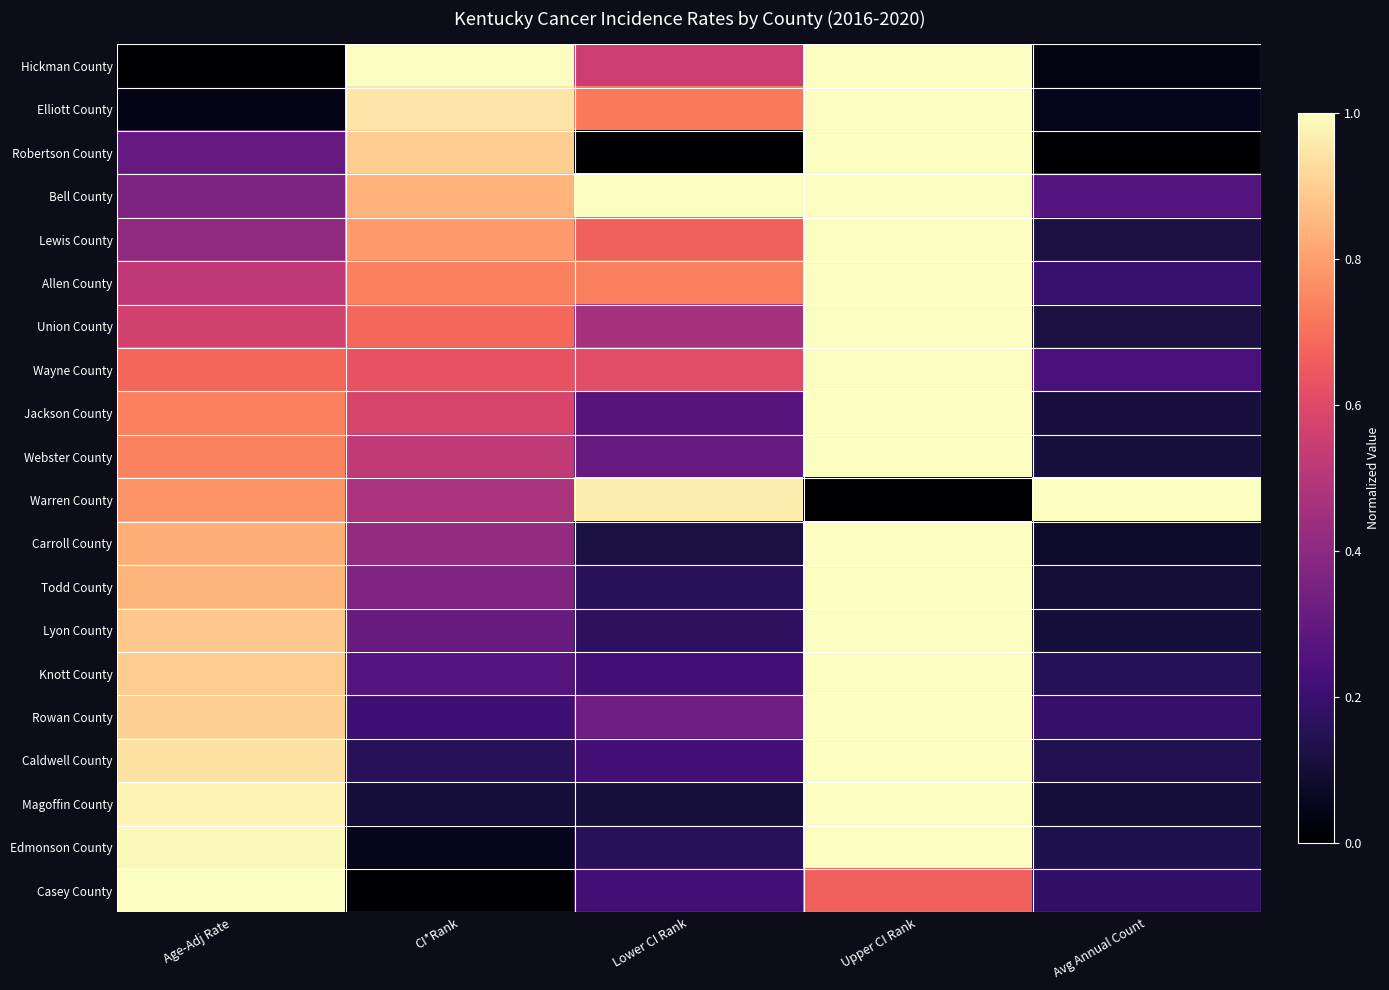

Count the number of data series in this chart.

20